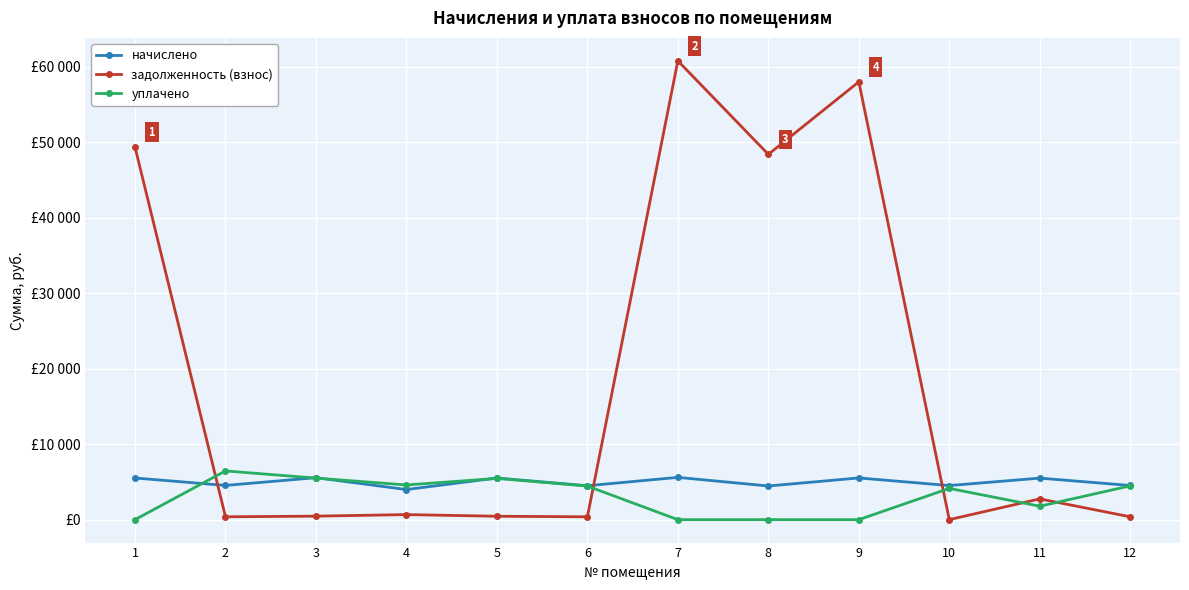

At which label is уплачено closest to 3225?

10